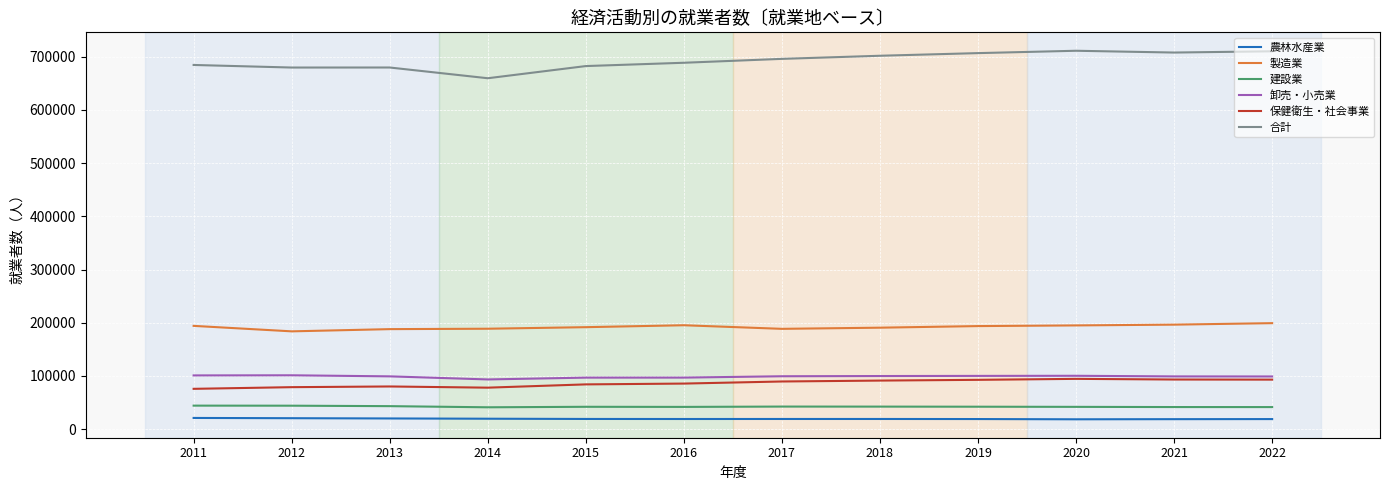

What is the total value across all series at 2021?

1157071